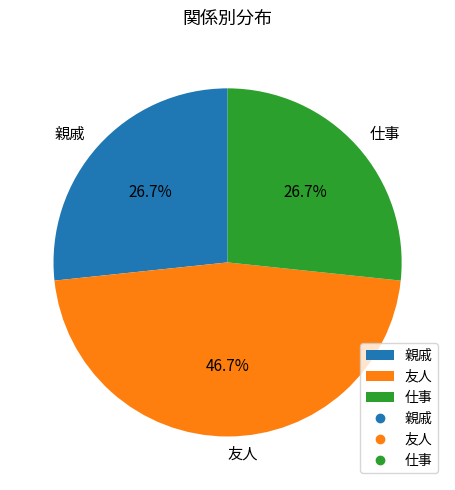

Which category has the biggest portion of the pie?

友人